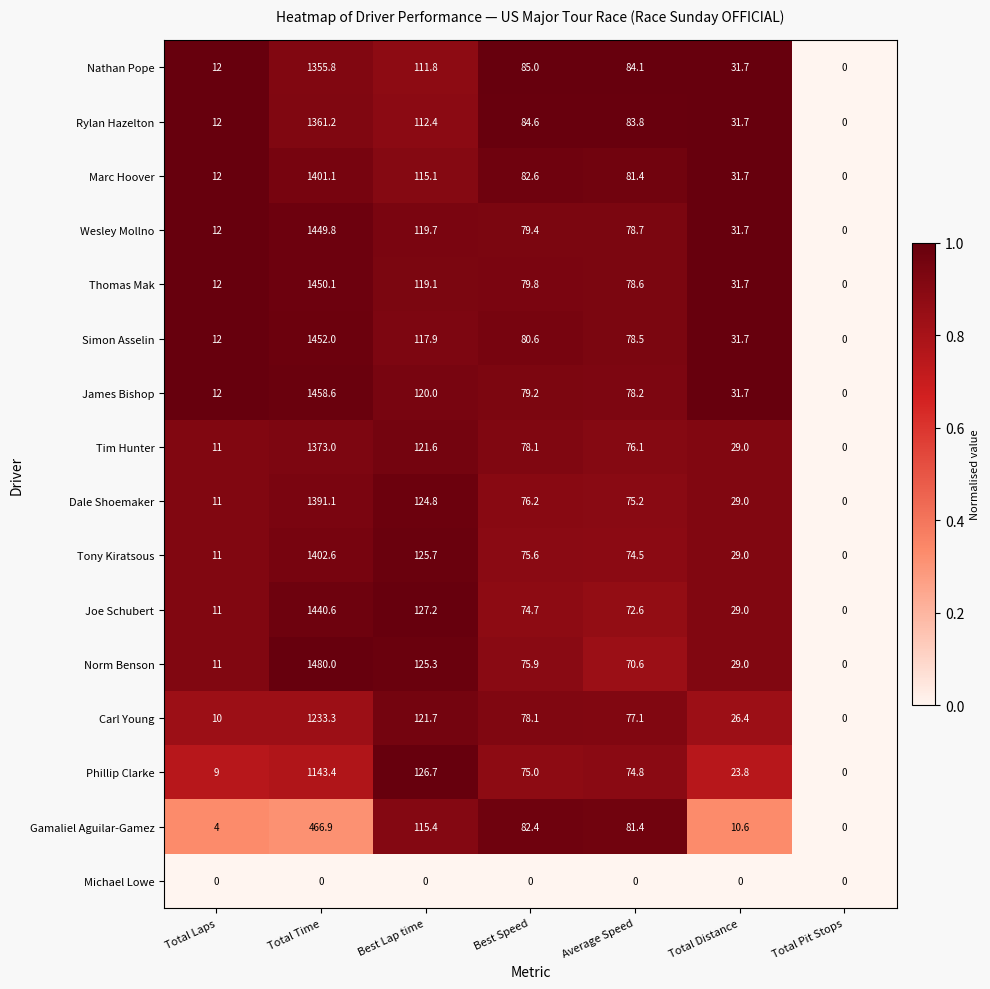

Between Total Time and Best Speed, which series saw the biggest shift?

Norm Benson